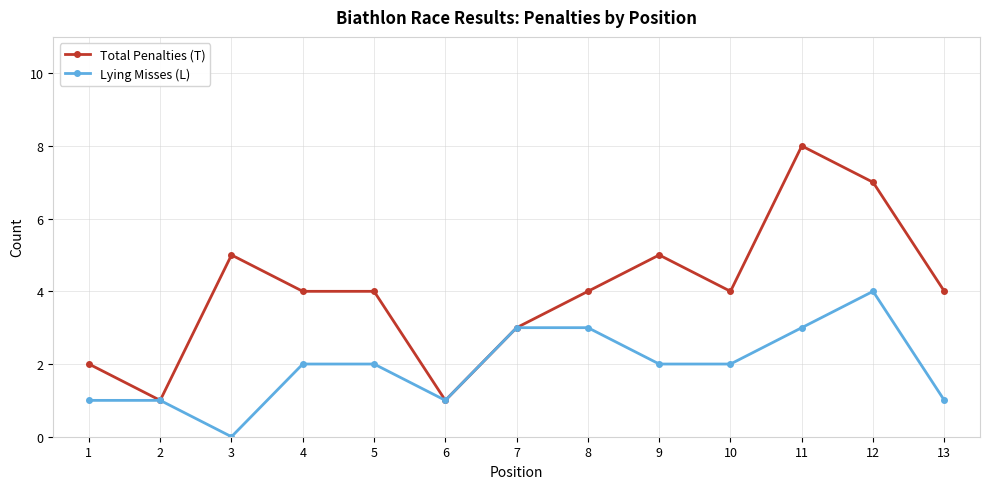

The Total Penalties (T) series shows 0 at 6. True or false?

False